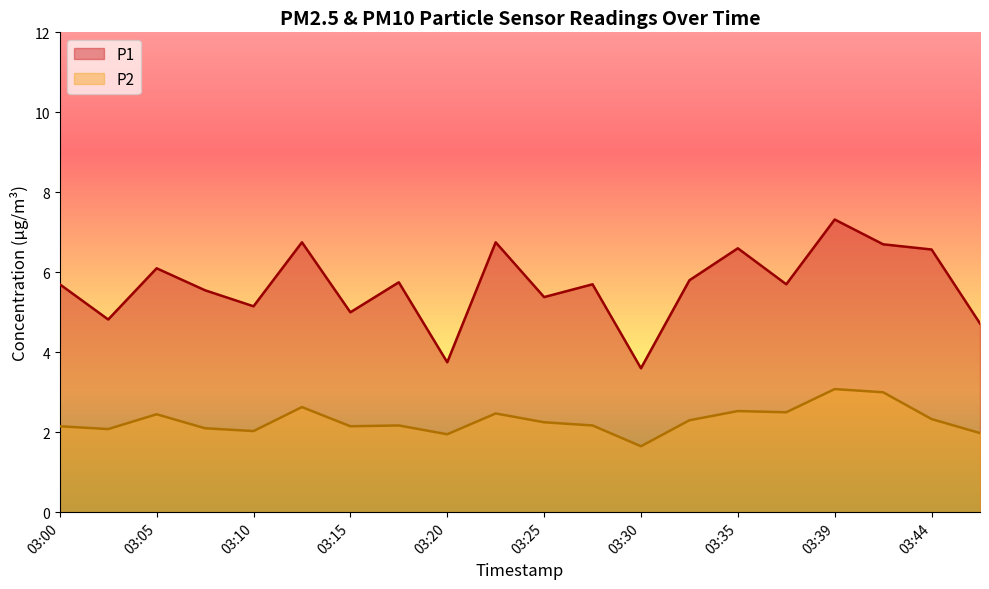

Reading left to right, extract all data points from this chart.

P1: 03:00=5.7	03:03=4.8	03:05=6.1	03:08=5.5	03:10=5.2	03:13=6.8	03:15=5.0	03:18=5.8	03:20=3.8	03:22=6.8	03:25=5.4	03:27=5.7	03:30=3.6	03:32=5.8	03:35=6.6	03:37=5.7	03:39=7.3	03:42=6.7	03:44=6.6	03:47=4.7
P2: 03:00=2.1	03:03=2.1	03:05=2.5	03:08=2.1	03:10=2.0	03:13=2.6	03:15=2.1	03:18=2.2	03:20=1.9	03:22=2.5	03:25=2.2	03:27=2.2	03:30=1.6	03:32=2.3	03:35=2.5	03:37=2.5	03:39=3.1	03:42=3.0	03:44=2.3	03:47=2.0